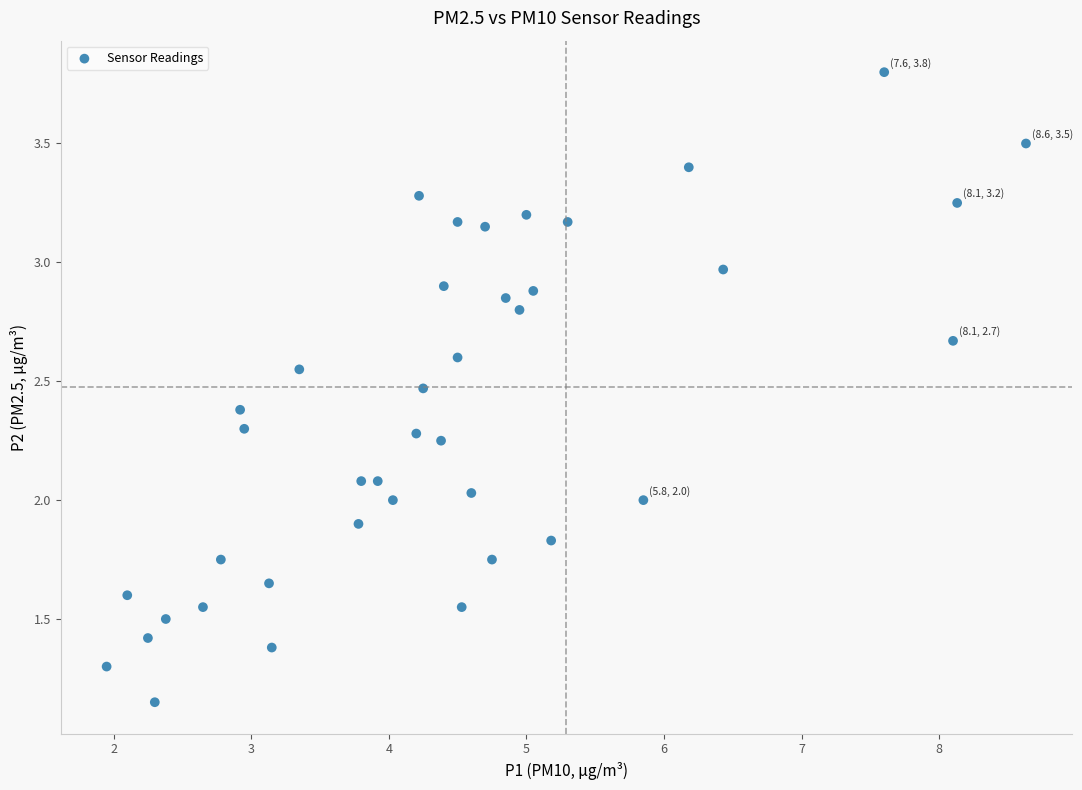

What is the range of X values (max minus min)?

6.7